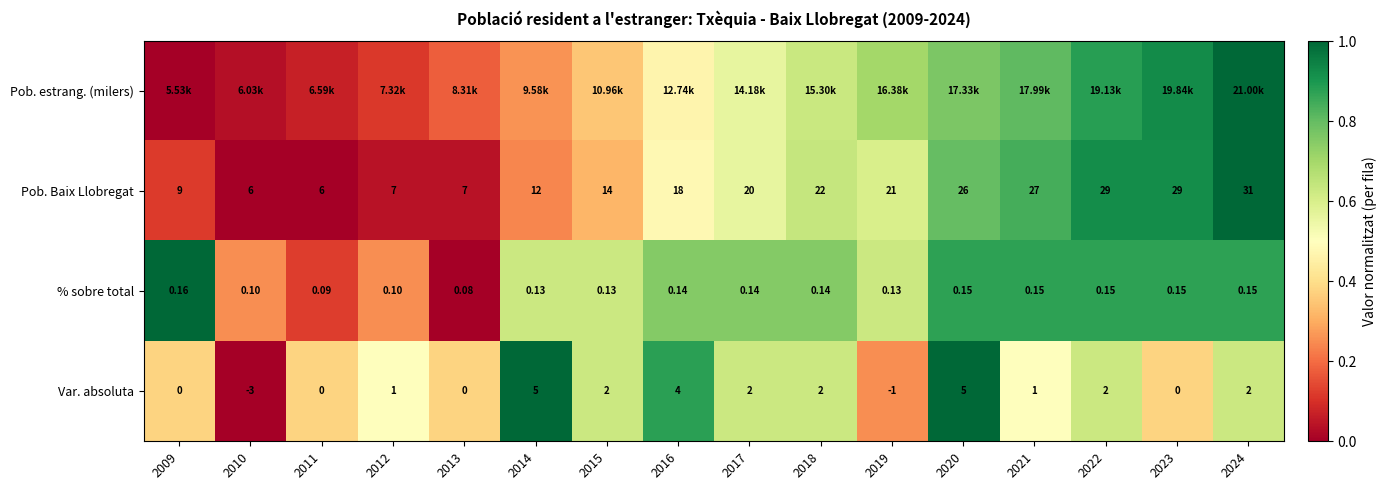

Between 2011 and 2015, which series saw the biggest shift?

% sobre total